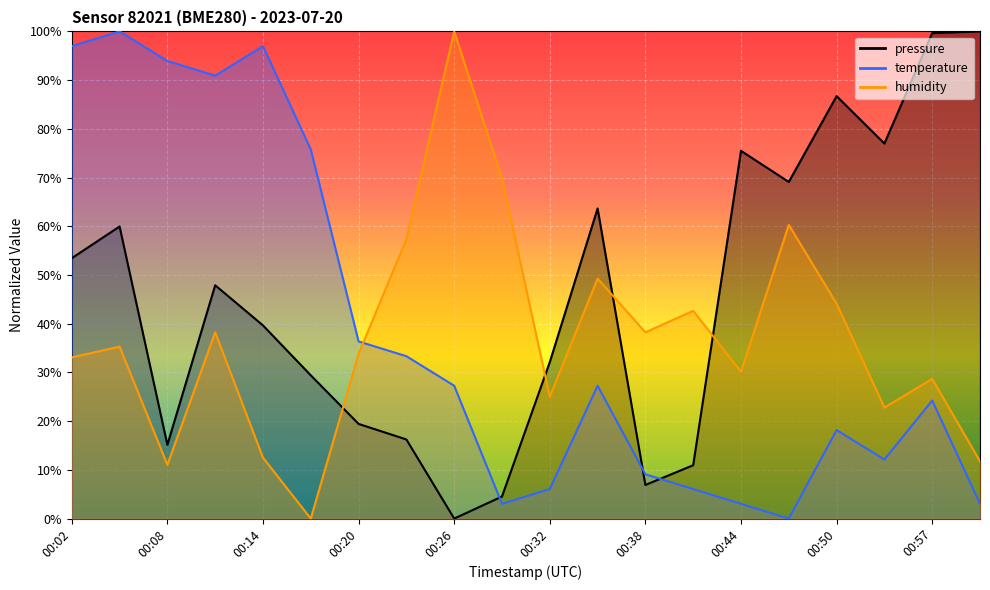

How many data points in humidity are less than 35?

10